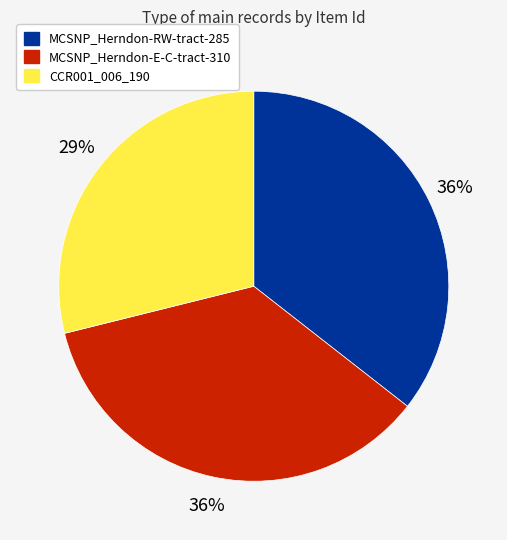

How many segments does this pie chart have?

3